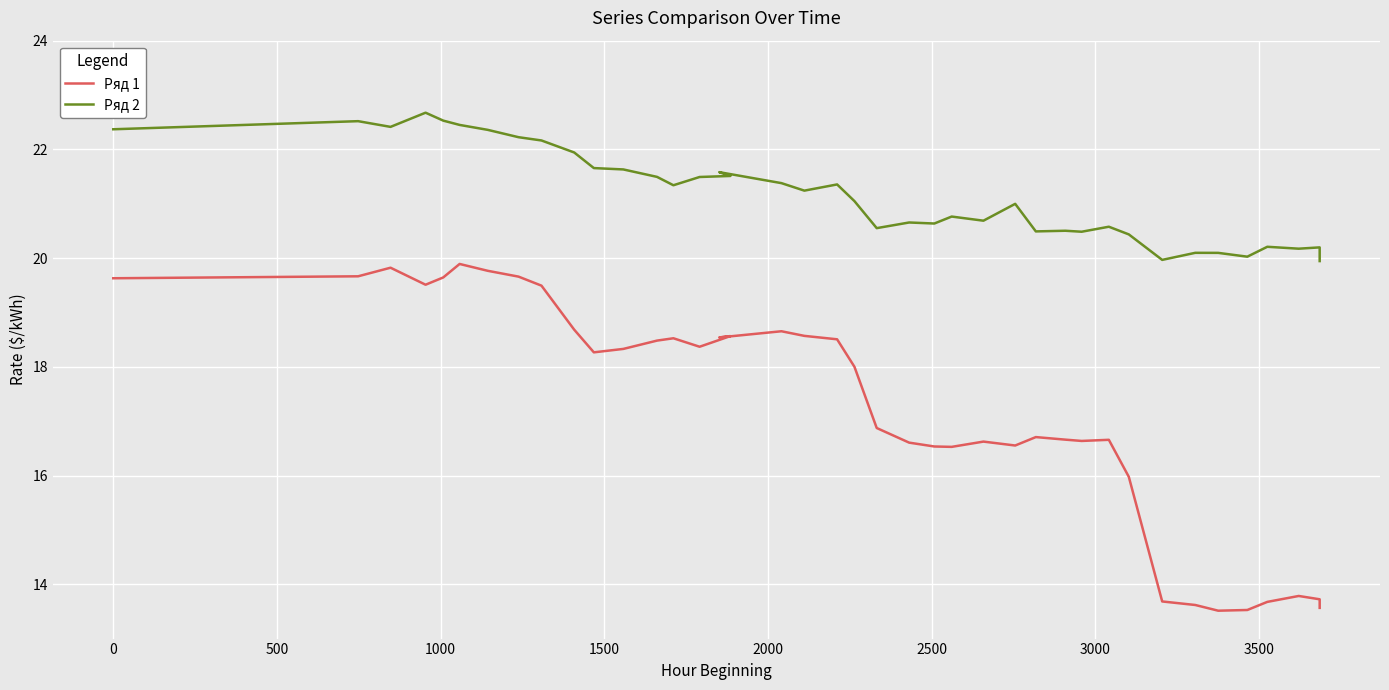

What is the maximum value shown in the chart?

22.7